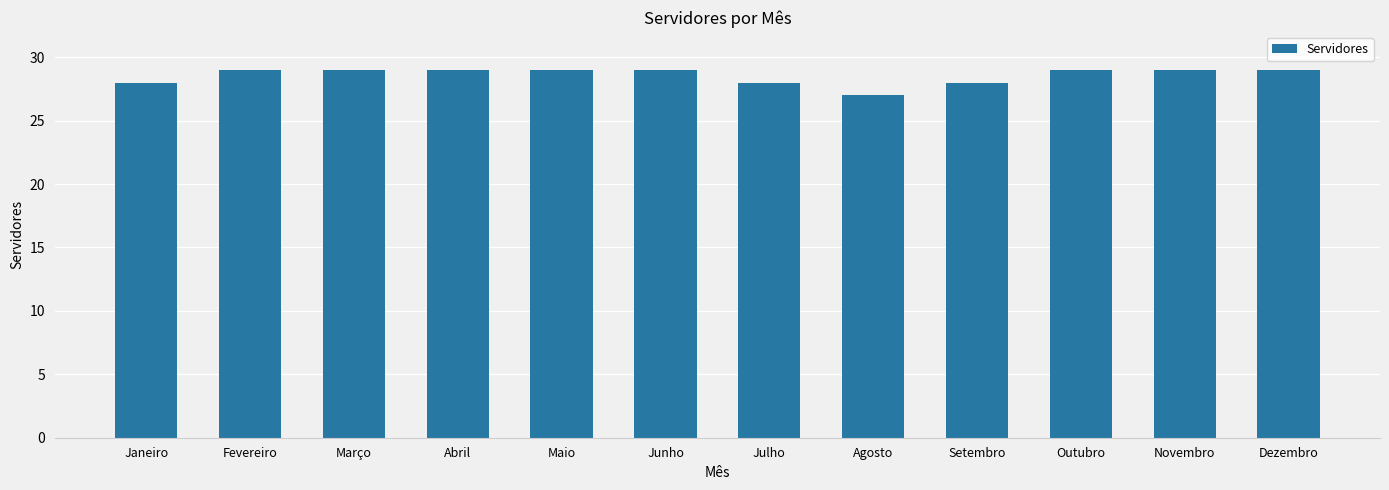

Which has a higher value, Janeiro or Fevereiro?

Fevereiro